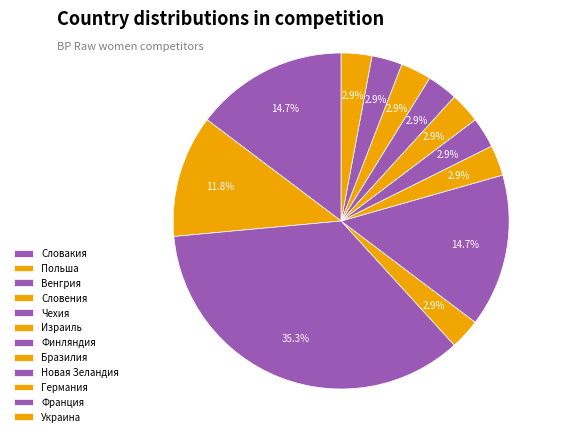

Count the number of slices in the pie.

12